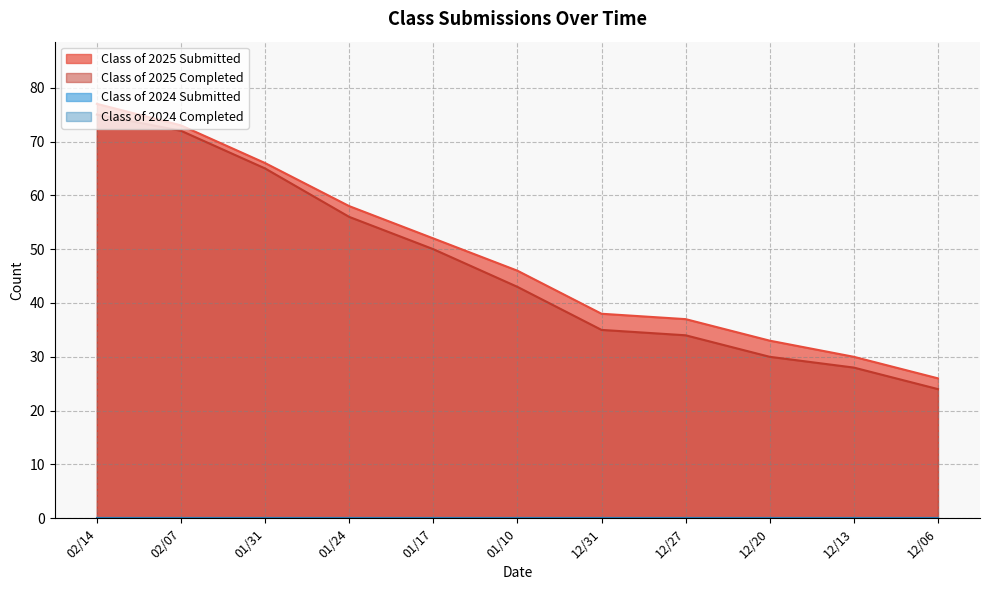

How many values in the Class of 2025 Submitted series are below 46?

5